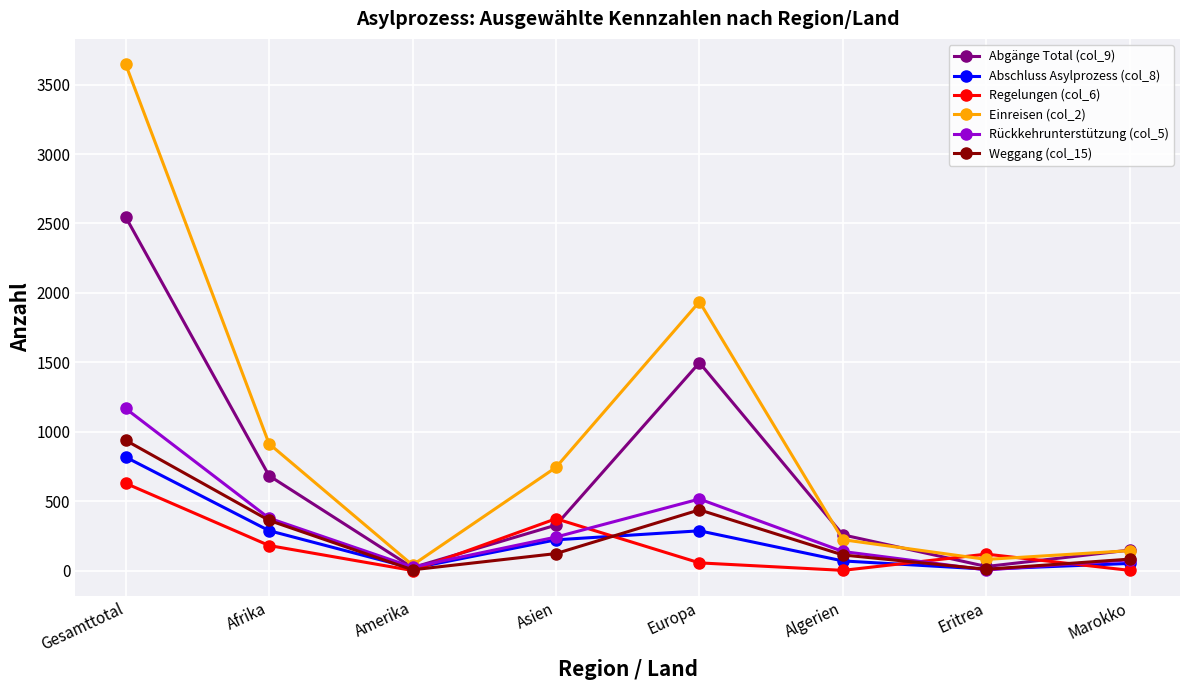

True or false: Weggang (col_15) has more than 2 interior local peaks.

False